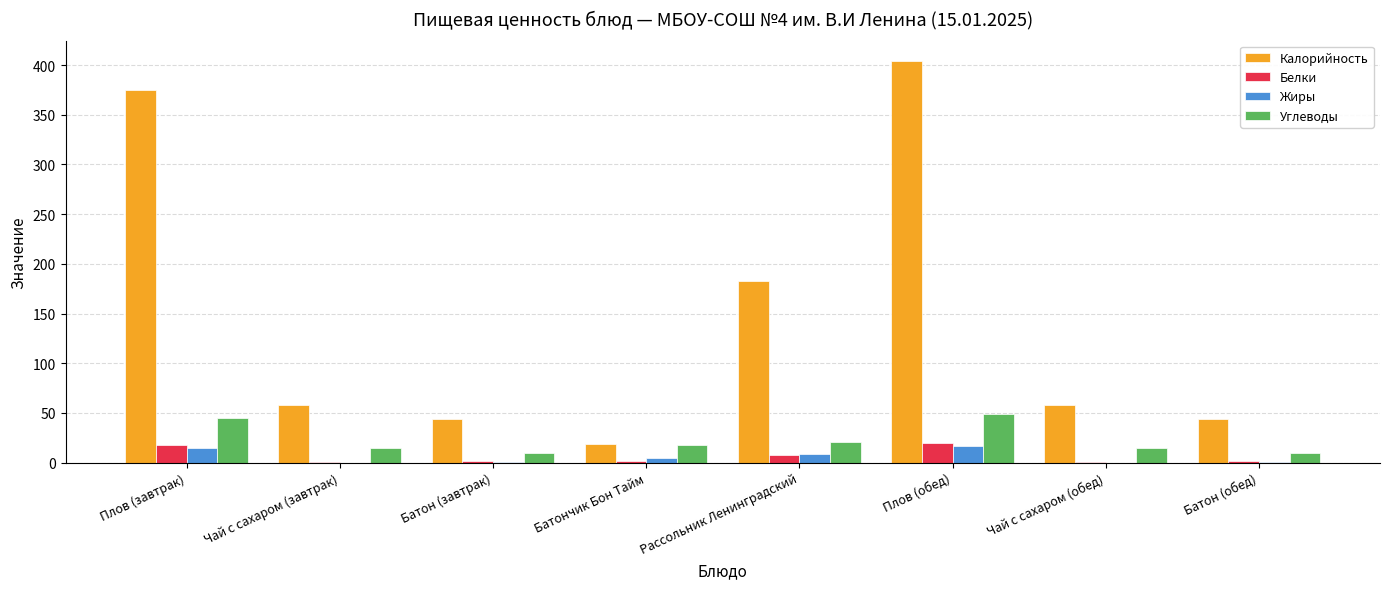

Is it true that Калорийность equals 44.0 at Батон (обед)?

True